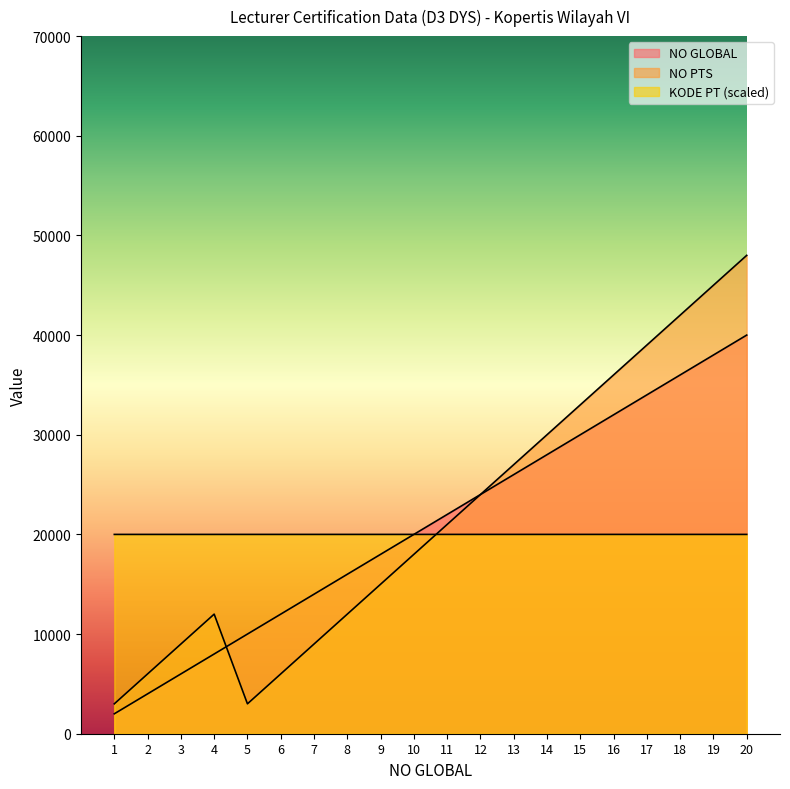

Which has a higher value, 16 or 17?

17